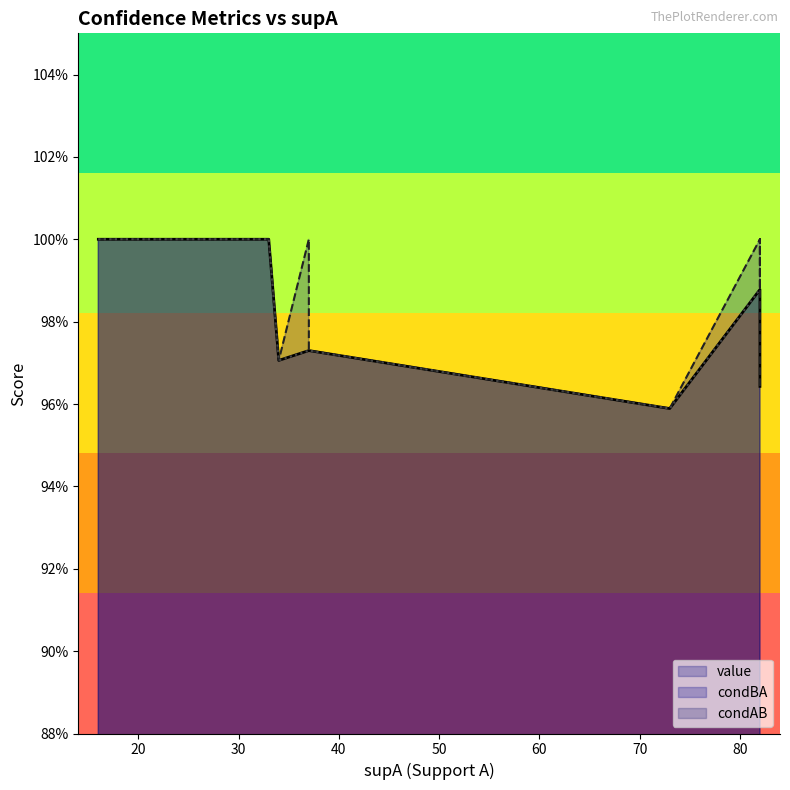

How many series are shown in this chart?

3